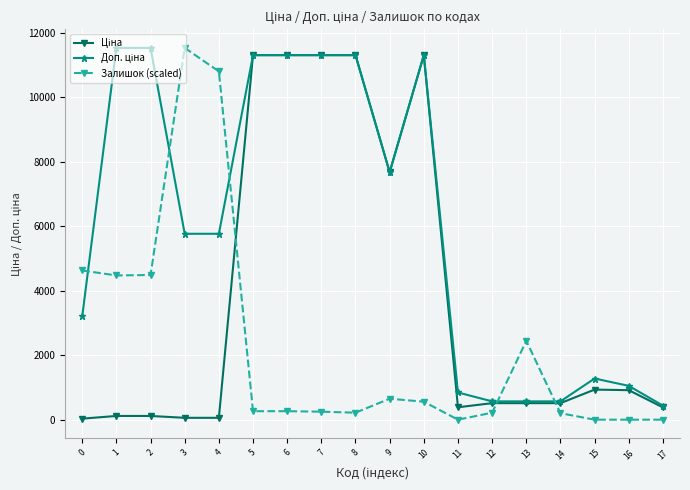

True or false: Залишок (scaled) has more than 0 points higher than both neighbors.

True